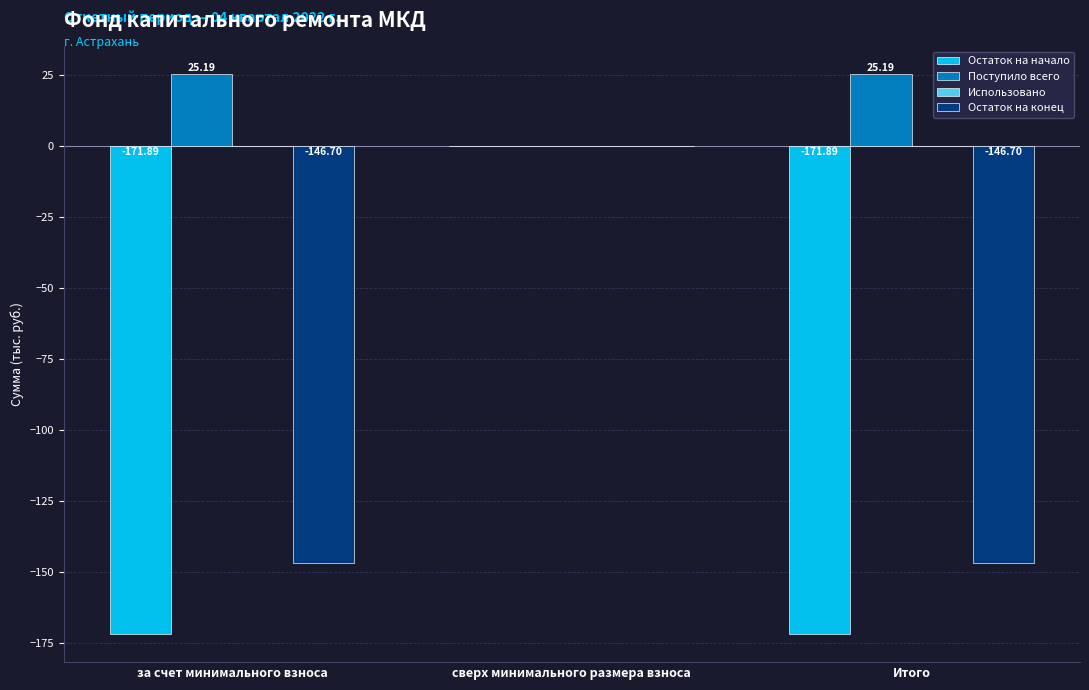

At which label is Поступило всего closest to 12?

сверх минимального размера взноса